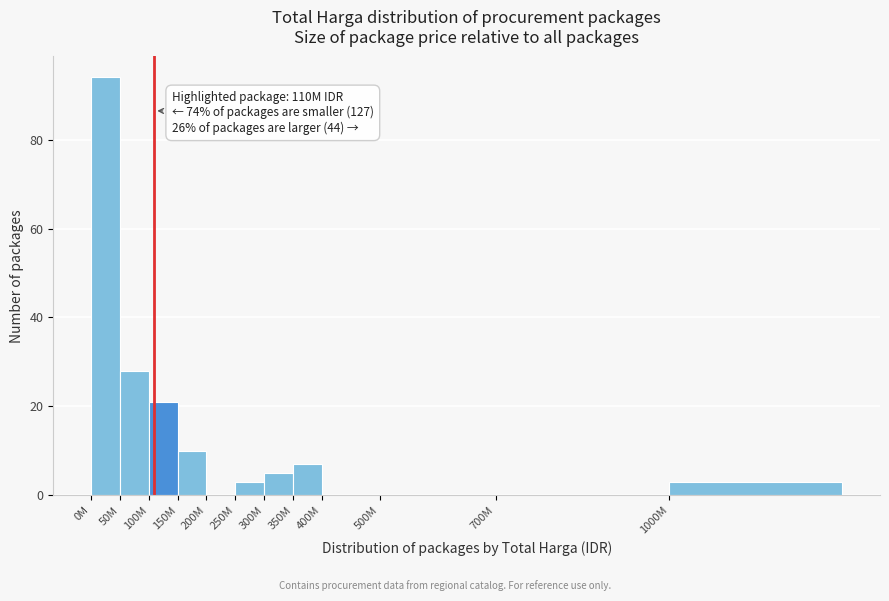

Reading left to right, transcribe all the data shown in this chart.

0M=94	50M=28	100M=21	150M=10	200M=0	250M=3	300M=5	350M=7	400M=0	500M=0	700M=0	1000M=3